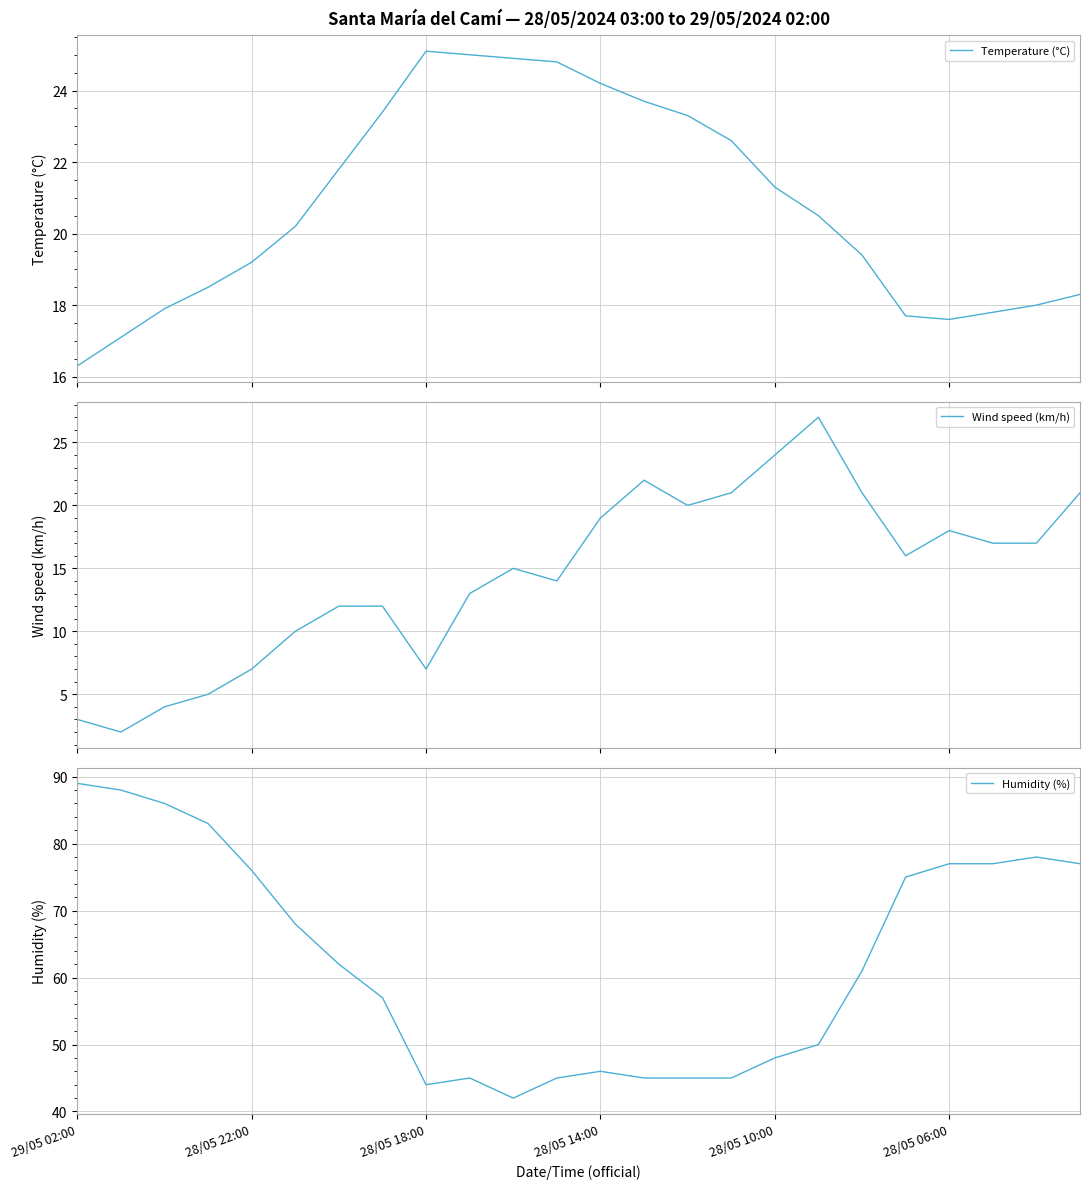

How many values in the Humidity (%) series exceed 62?

11